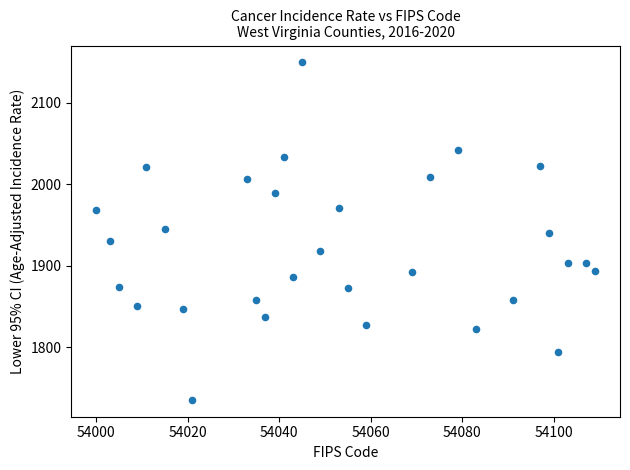

What is the range of Y values (max minus min)?

413.9